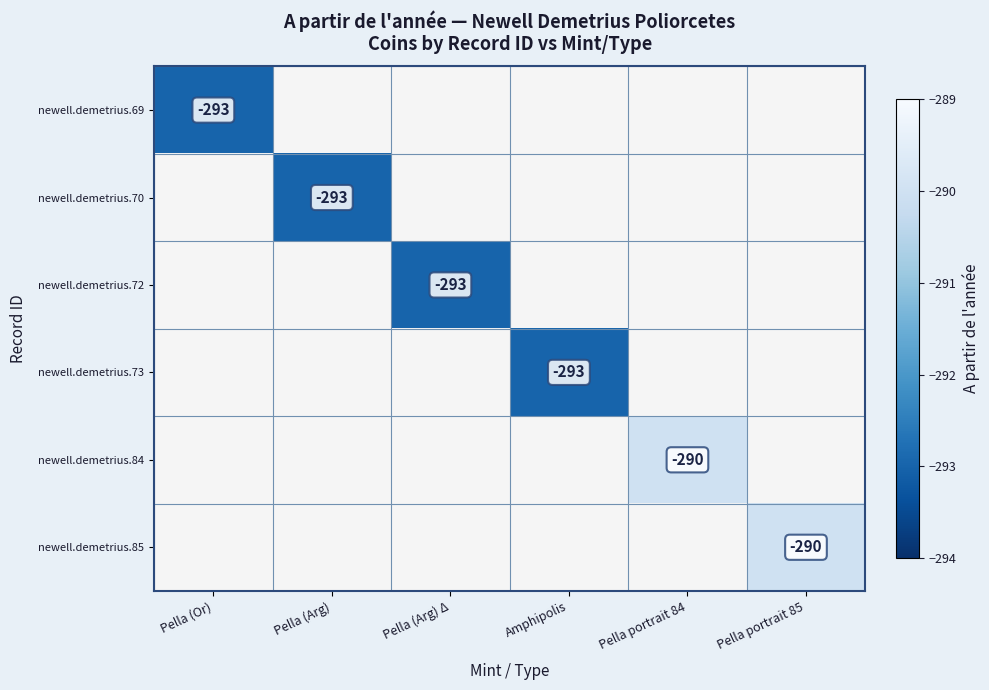

Which series changed the most between Pella (Arg) Δ and Pella portrait 85?

newell.demetrius.85